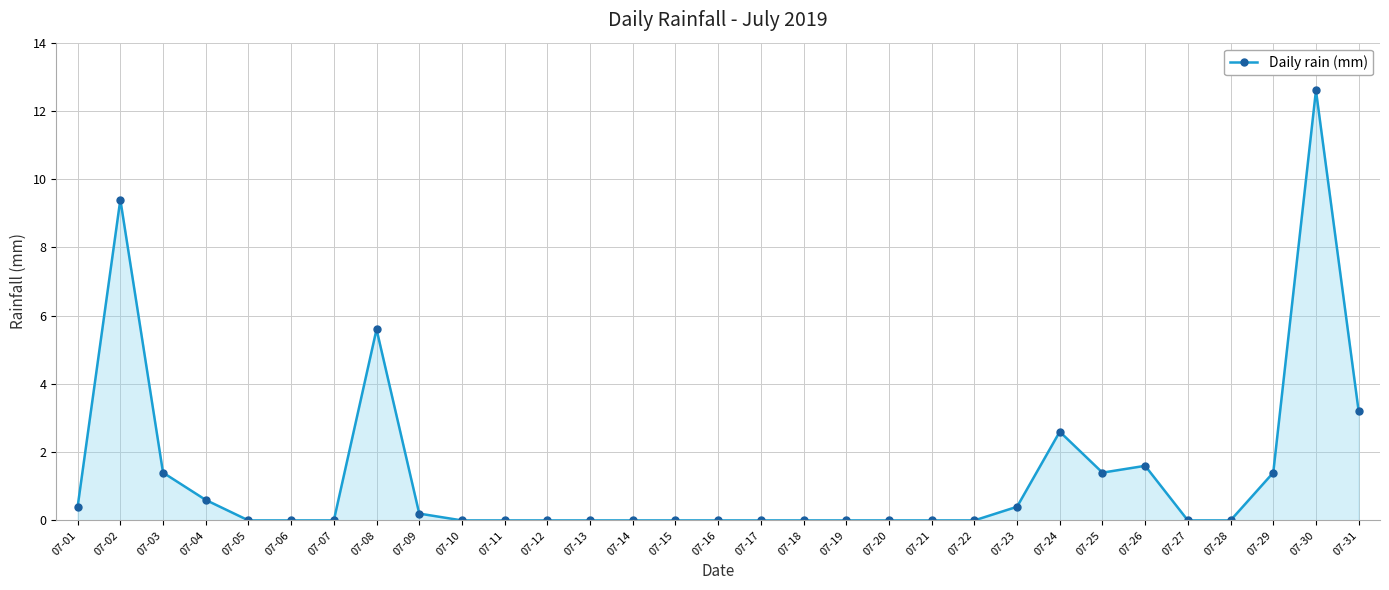

What is the value of the 24th point from the left?

2.6